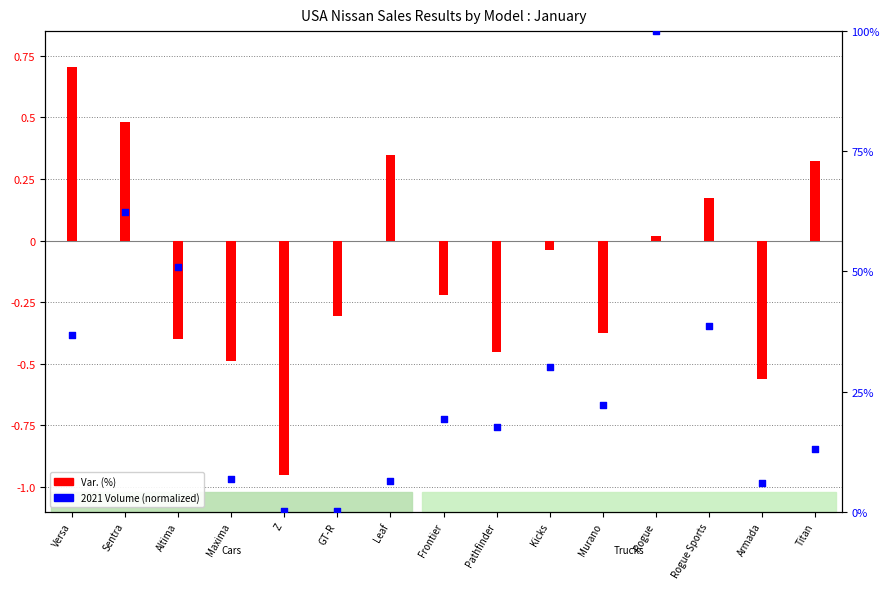

What are all the series names shown in the legend?

Var. (%), 2021 Volume (normalized)